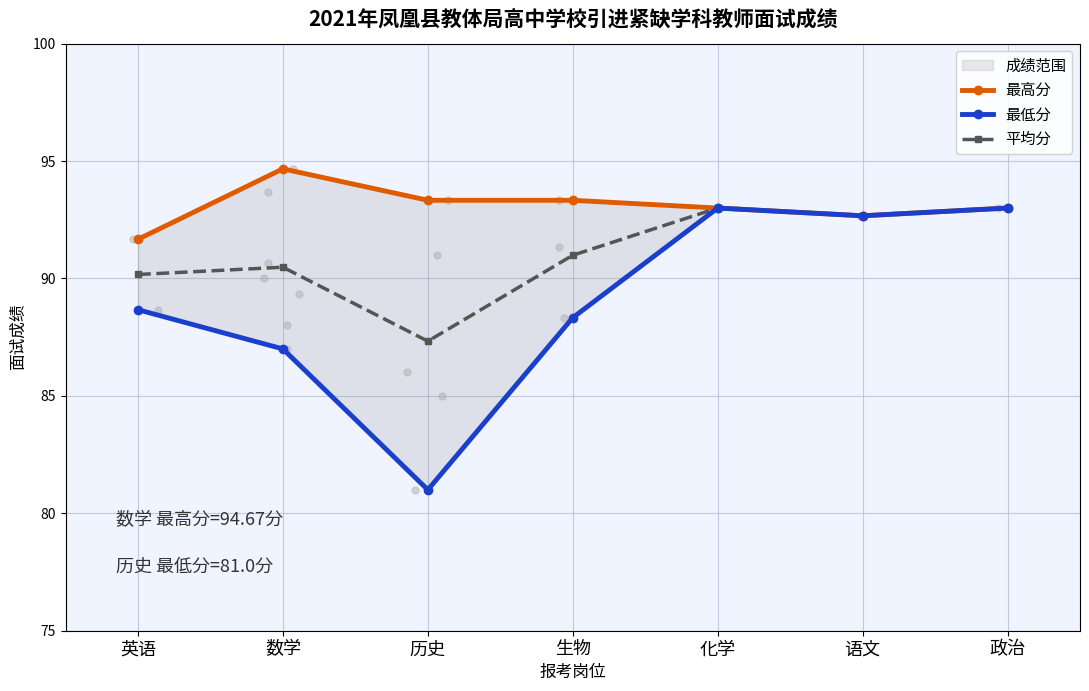

Which category has the highest value in the 平均分 series?

化学